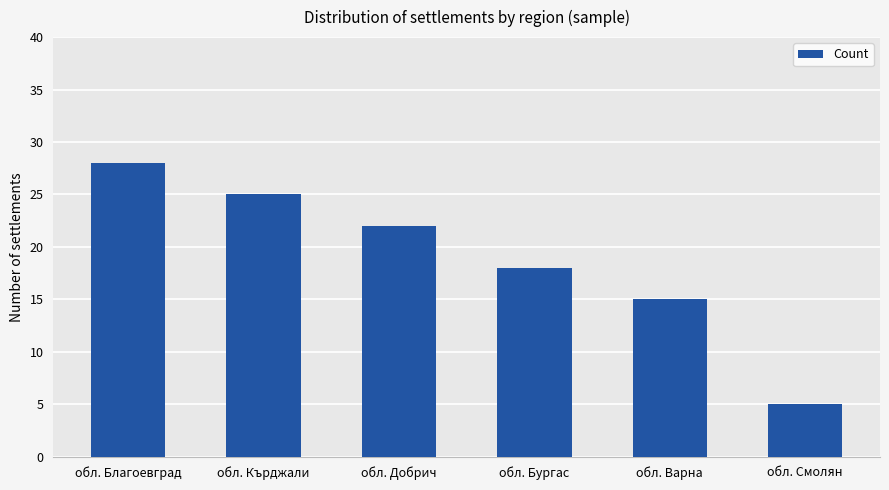

What is the label of the 2nd bar from the left?

обл. Кърджали